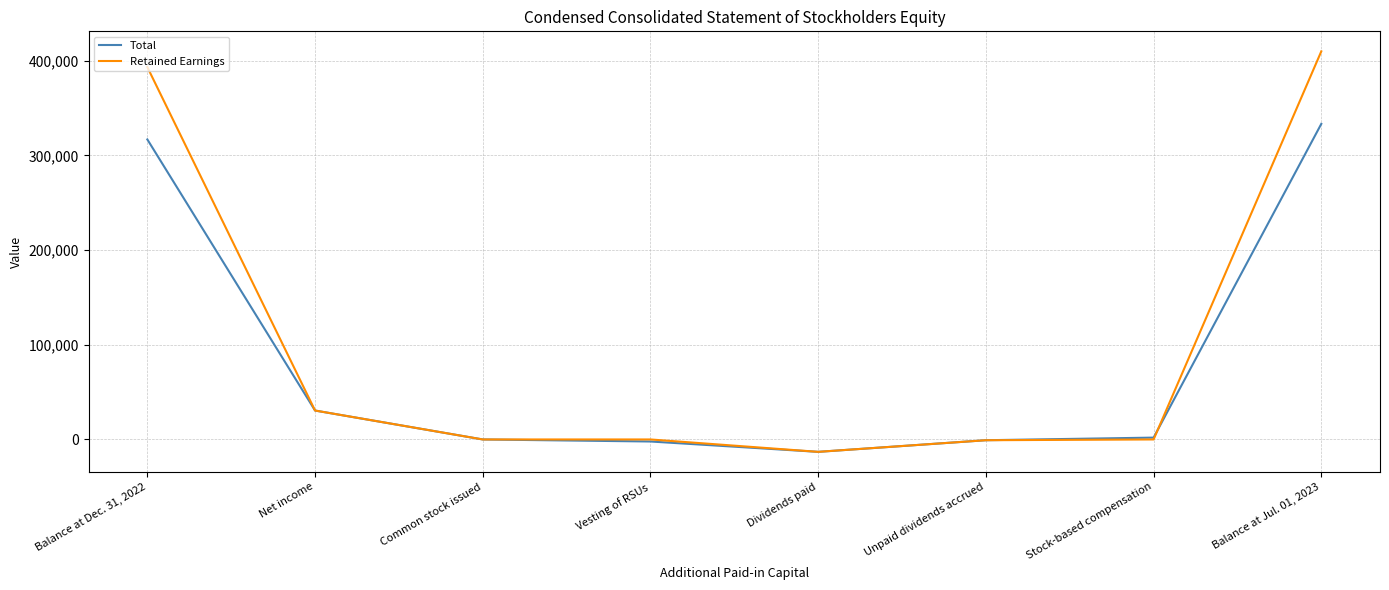

Is the value of Total at Balance at Dec. 31, 2022 greater than the value of Retained Earnings at Net income?

Yes